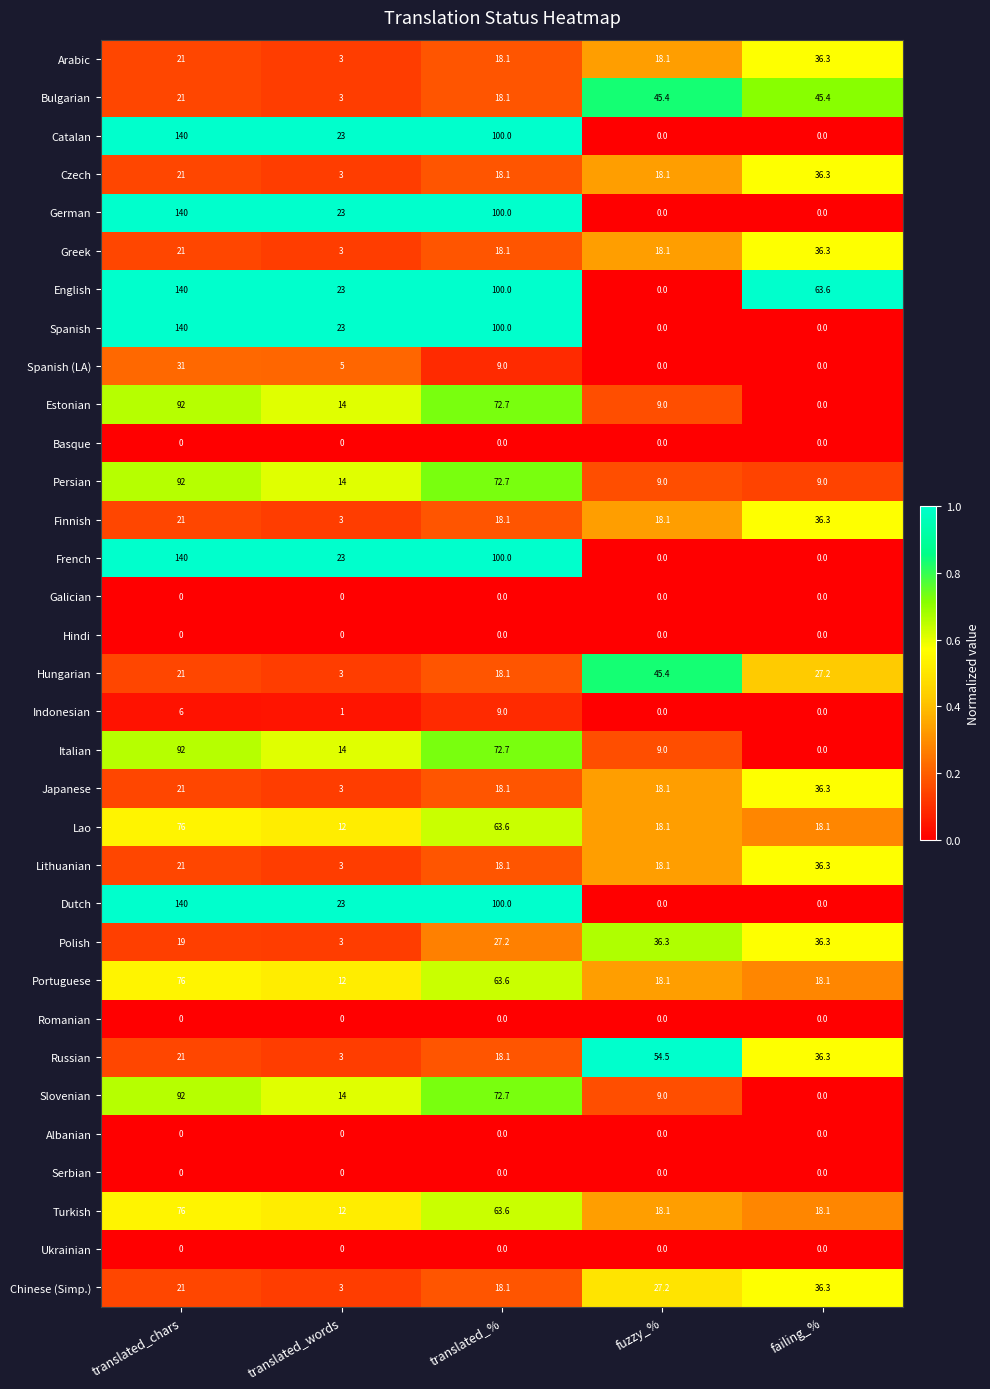

What is the difference between the highest and lowest values at translated_chars?

140.0